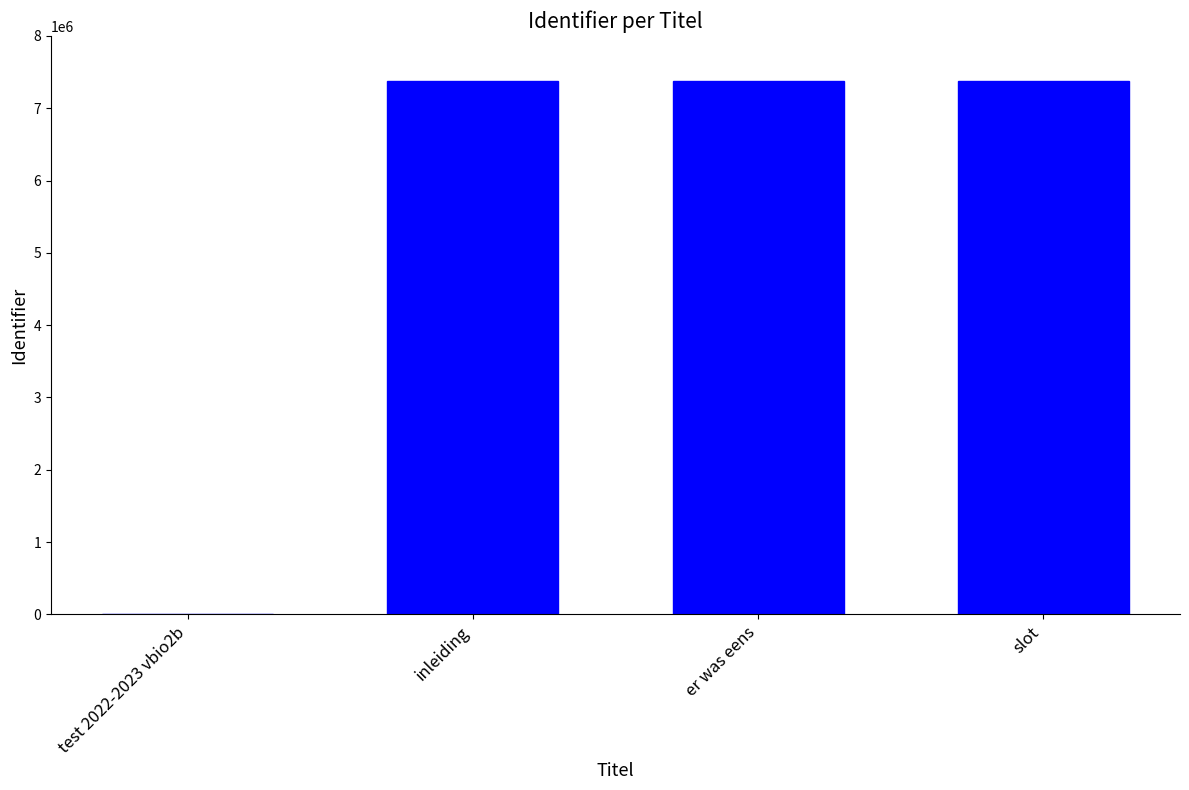

What is the sum of the values at er was eens and inleiding?

14762144